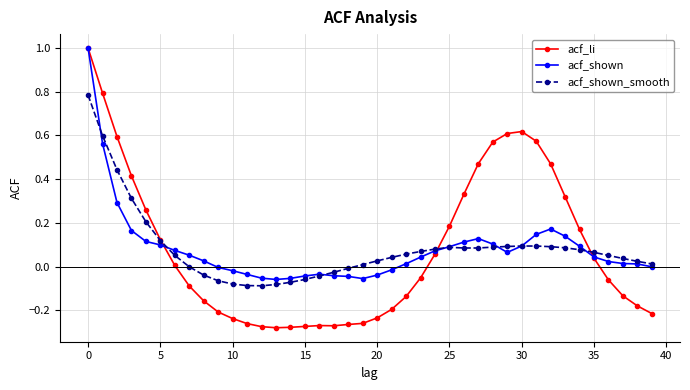

List the series in order of their overall mean, lowest first.

acf_shown_smooth, acf_shown, acf_li